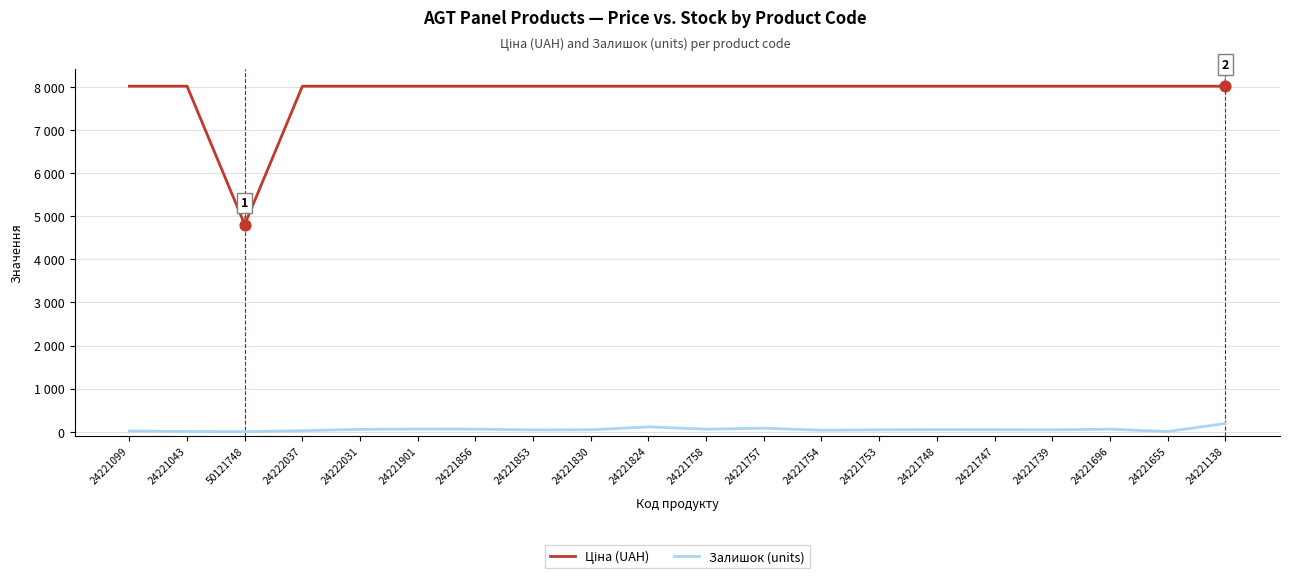

Is the value of Залишок (units) at 50121748 greater than the value of Ціна (UAH) at 24221853?

No